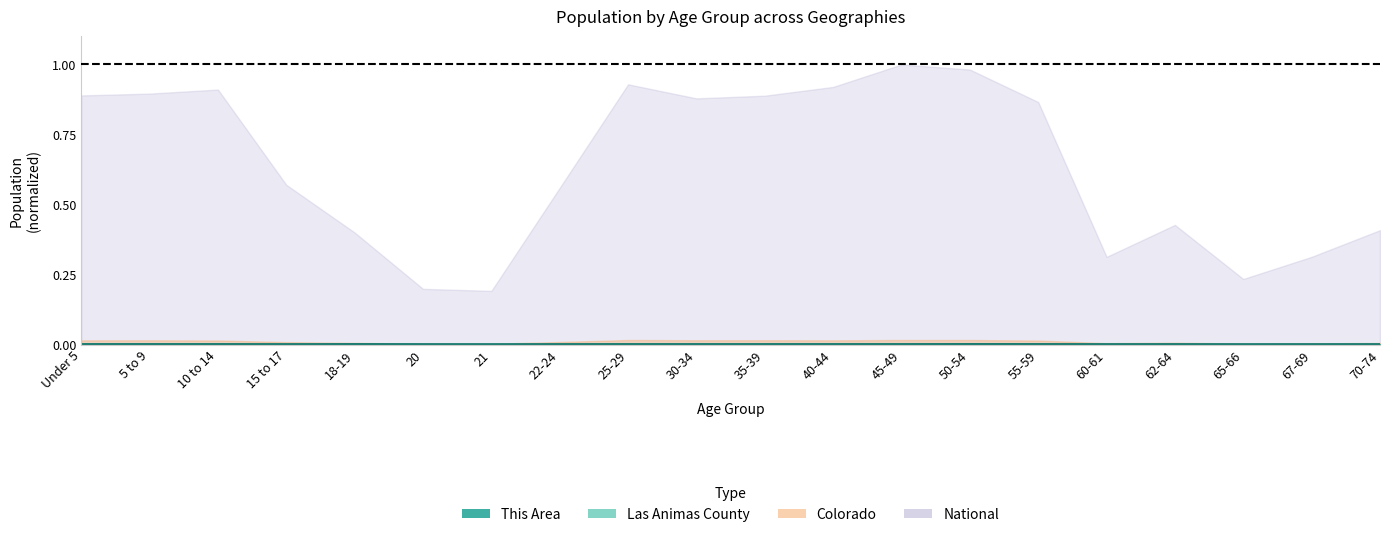

Between 25-29 and 67-69, which series saw the biggest shift?

National